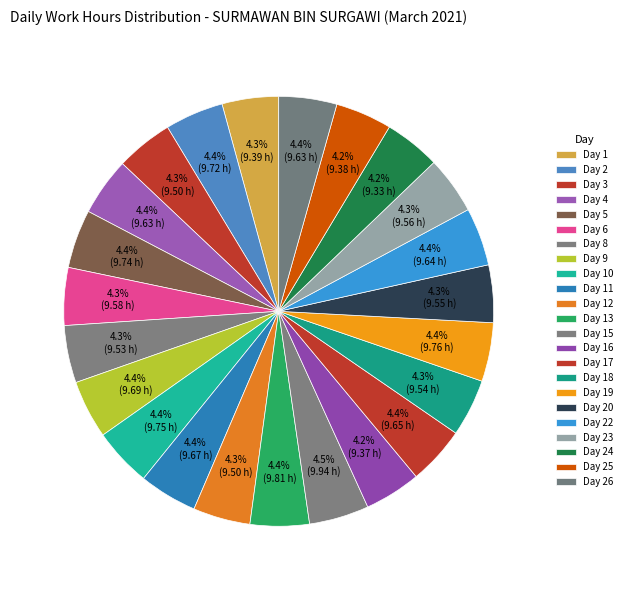

Does Day 2 represent more than half of the total?

No